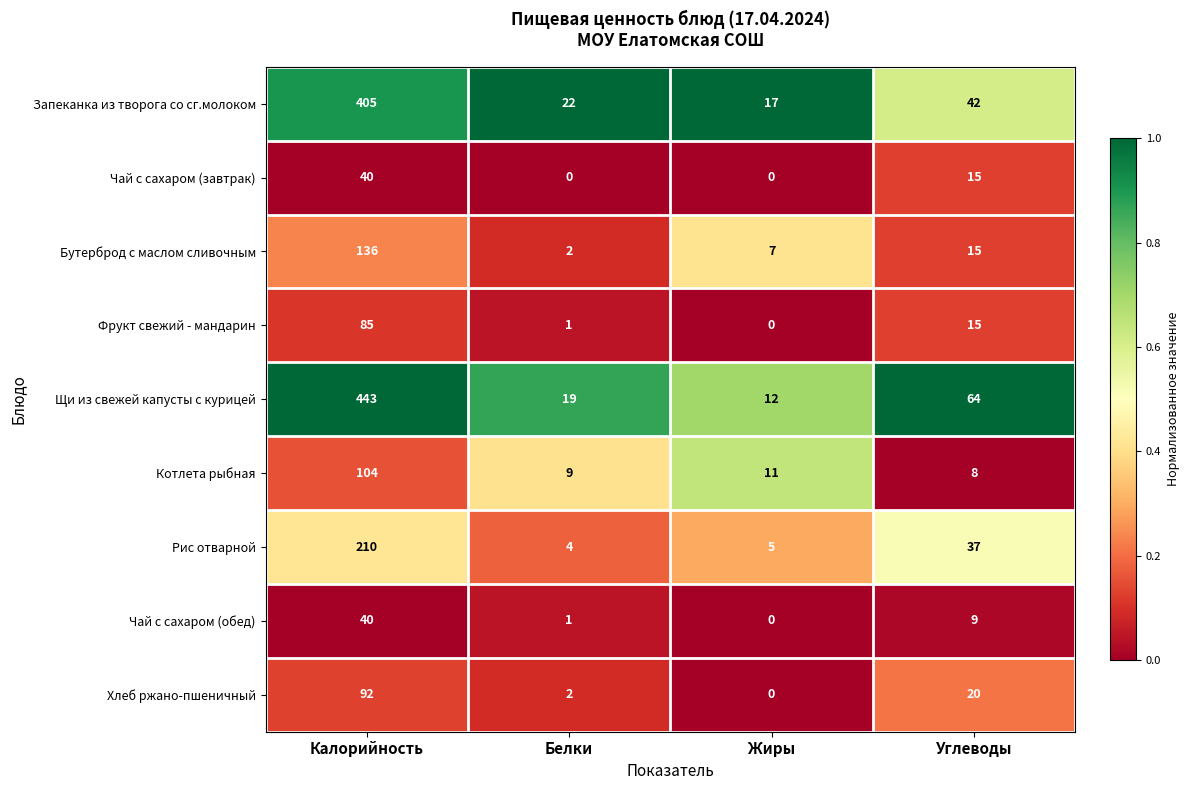

At which label does Запеканка из творога со сг.молоком reach its minimum?

Жиры